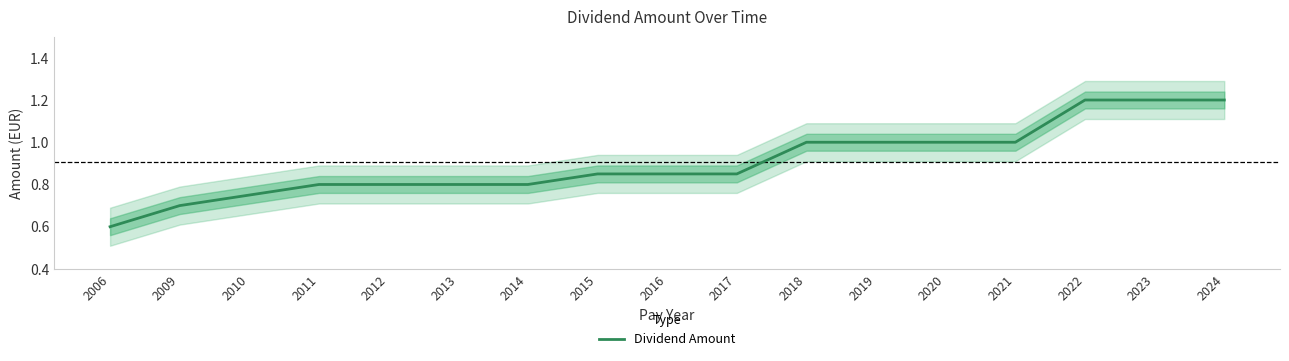

True or false: the data shows 0.8 at 2013.

True